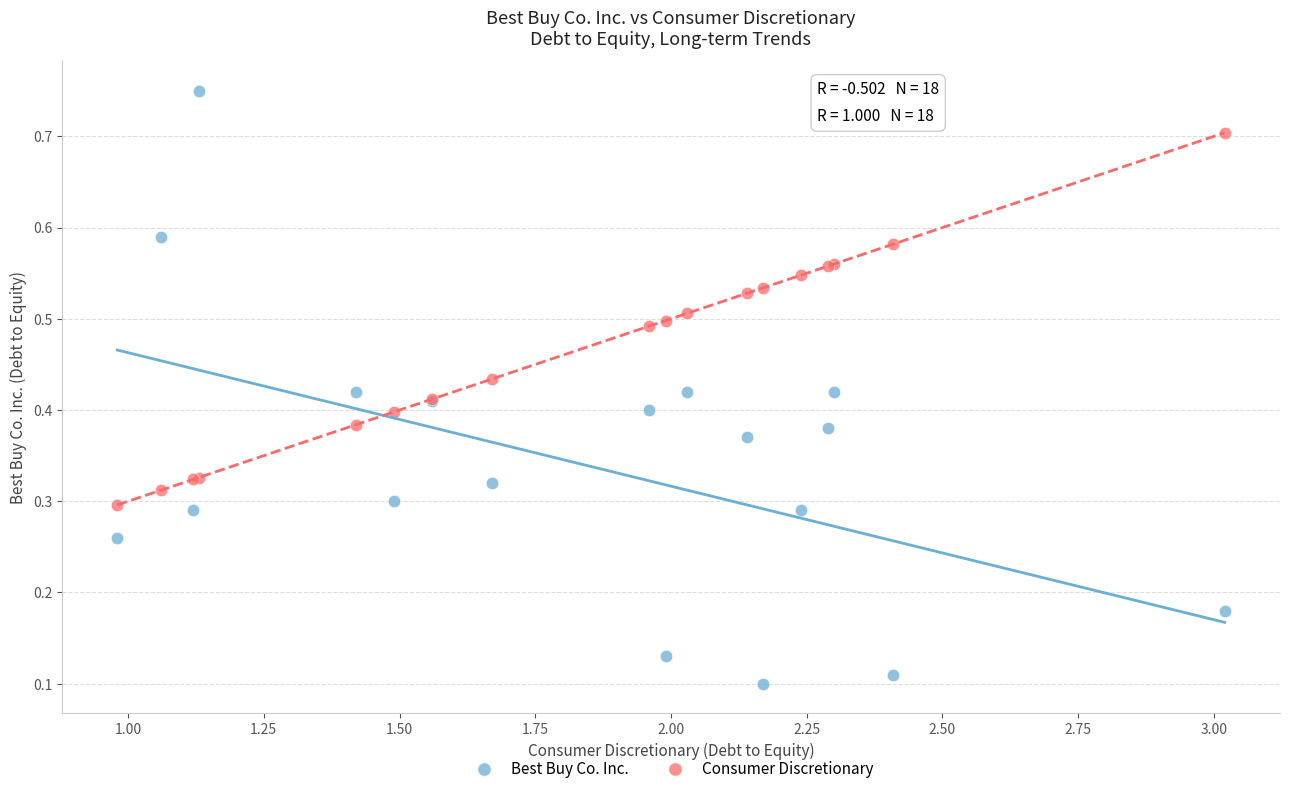

Which series contains the highest Y value?

Best Buy Co. Inc.